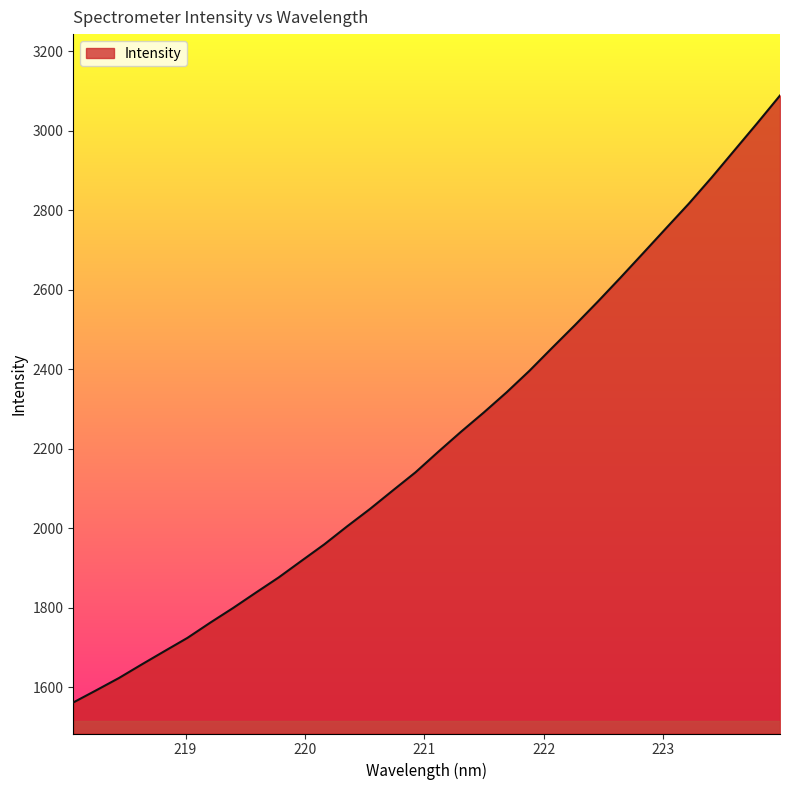

Does the chart have visible grid lines?

No